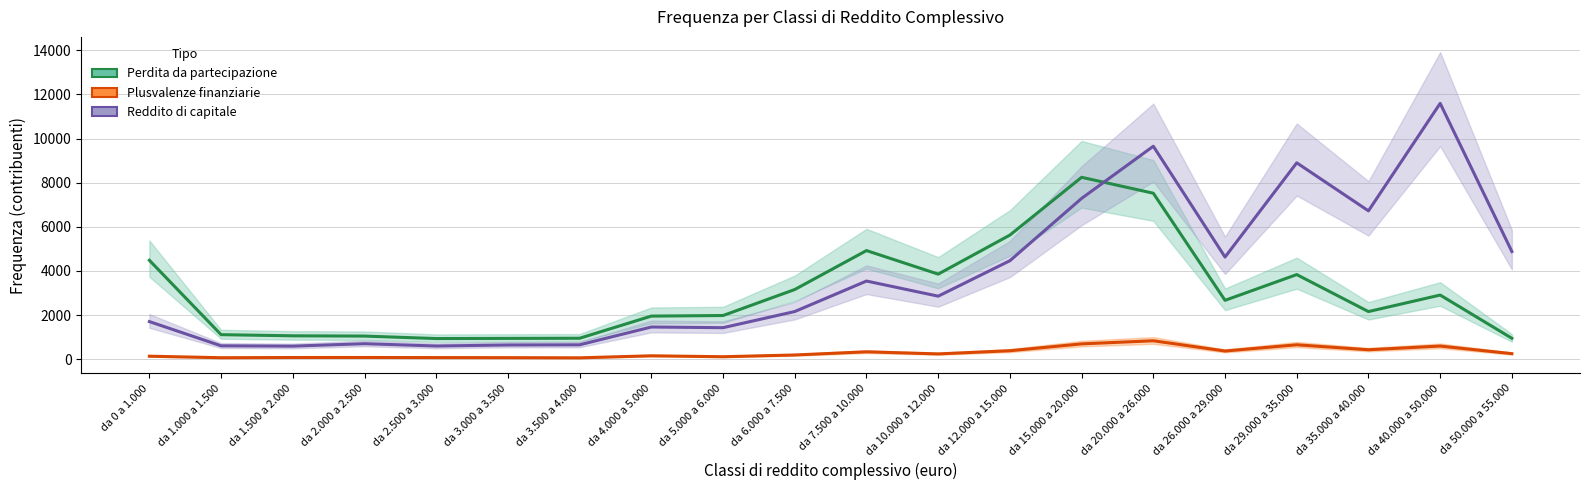

Which series has the largest total across all categories?

Reddito di capitale (Freq)